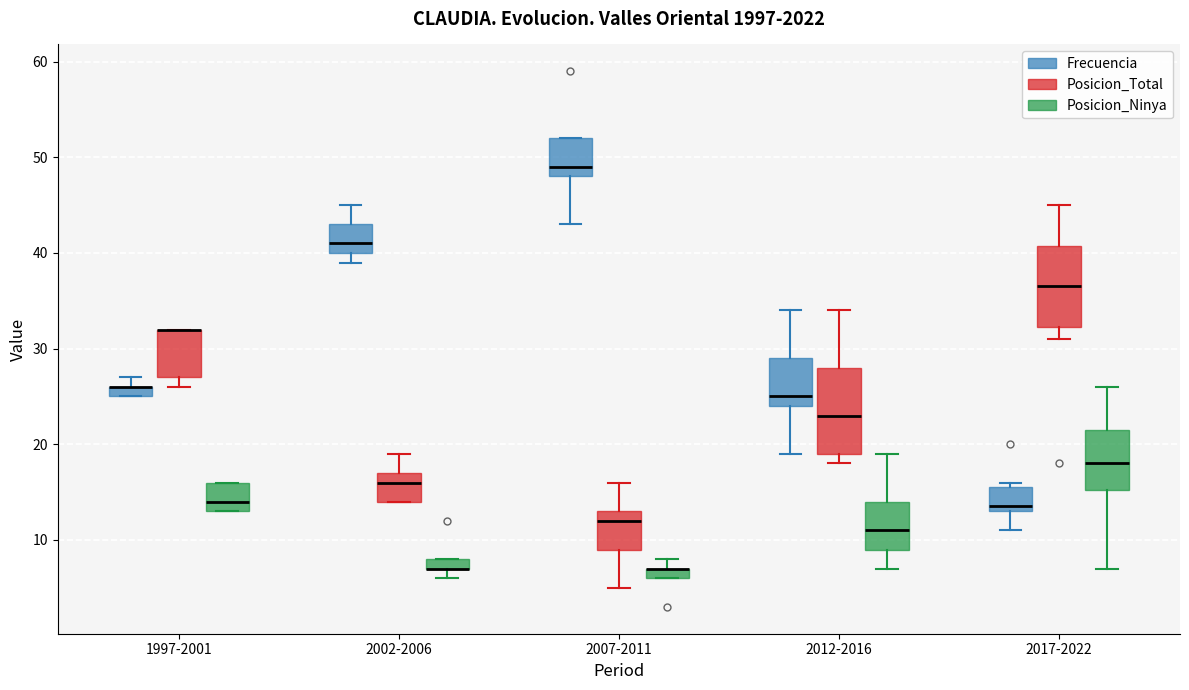

Where is the lower edge of the box for 2007-2011 (Posicion_Ninya) on the y-axis? The values are not printed on the chart, so give them approximately, as read against the axis.

6